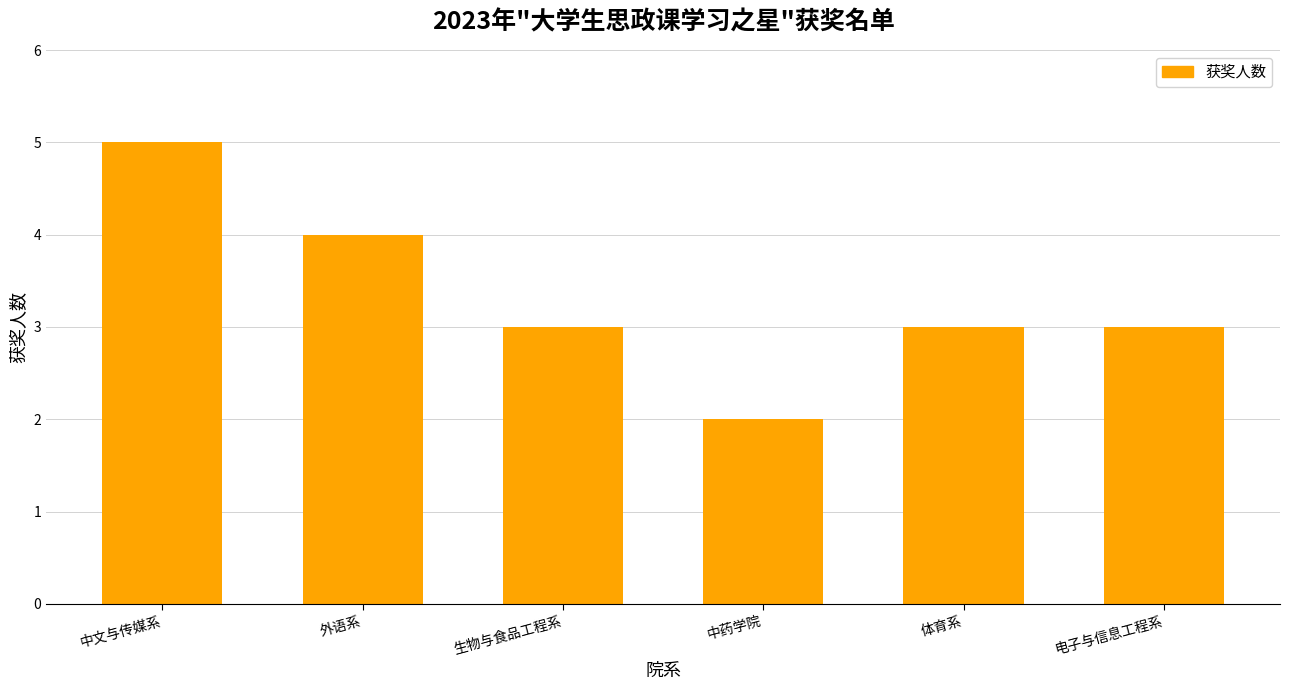

Which has a higher value, 电子与信息工程系 or 中文与传媒系?

中文与传媒系